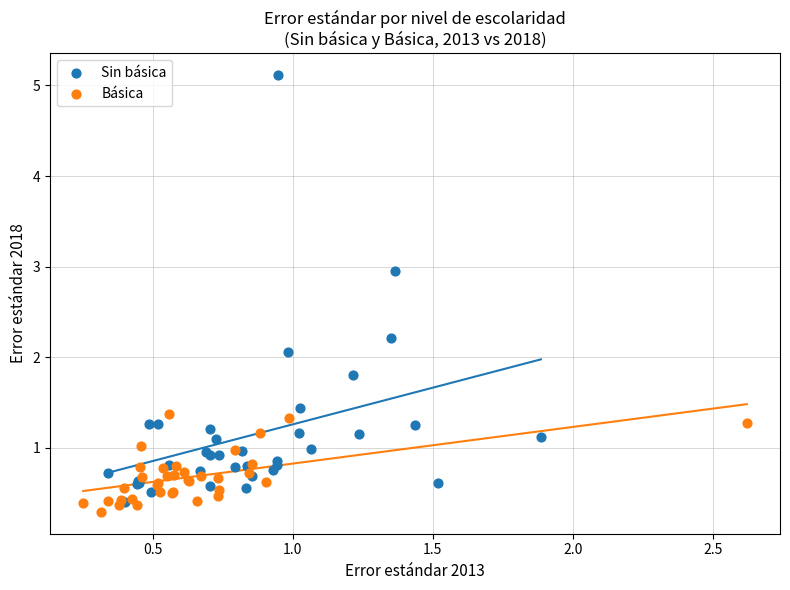

Which series contains the highest Y value?

Sin básica